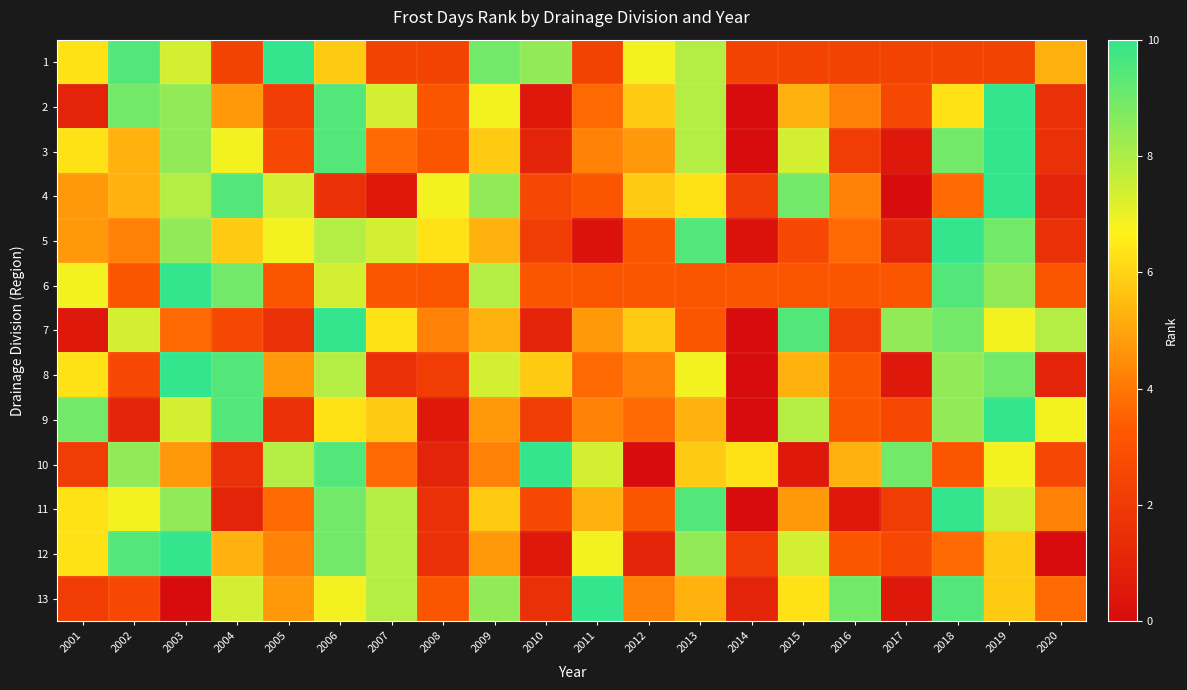

Reading left to right, extract all data points from this chart.

1: 2001=6.3	2002=9.5	2003=7.4	2004=2.4	2005=10.0	2006=5.8	2007=2.4	2008=2.4	2009=8.9	2010=8.4	2011=2.4	2012=6.8	2013=7.9	2014=2.4	2015=2.4	2016=2.4	2017=2.4	2018=2.4	2019=2.4	2020=5.3
2: 2001=1.1	2002=8.9	2003=8.4	2004=4.7	2005=2.1	2006=9.5	2007=7.4	2008=3.2	2009=6.8	2010=0.5	2011=3.7	2012=5.8	2013=7.9	2014=0.0	2015=5.3	2016=4.2	2017=2.6	2018=6.3	2019=10.0	2020=1.6
3: 2001=6.3	2002=5.3	2003=8.4	2004=6.8	2005=2.6	2006=9.5	2007=3.7	2008=3.2	2009=5.8	2010=1.1	2011=4.2	2012=4.7	2013=7.9	2014=0.0	2015=7.4	2016=2.1	2017=0.5	2018=8.9	2019=10.0	2020=1.6
4: 2001=4.7	2002=5.3	2003=7.9	2004=9.5	2005=7.4	2006=1.6	2007=0.5	2008=6.8	2009=8.4	2010=2.6	2011=3.2	2012=5.8	2013=6.3	2014=2.1	2015=8.9	2016=4.2	2017=0.0	2018=3.7	2019=10.0	2020=1.1
5: 2001=4.7	2002=4.2	2003=8.4	2004=5.8	2005=6.8	2006=7.9	2007=7.4	2008=6.3	2009=5.3	2010=2.1	2011=0.3	2012=3.2	2013=9.5	2014=0.3	2015=2.6	2016=3.7	2017=1.1	2018=10.0	2019=8.9	2020=1.6
6: 2001=6.8	2002=3.2	2003=10.0	2004=8.9	2005=3.2	2006=7.4	2007=3.2	2008=3.2	2009=7.9	2010=3.2	2011=3.2	2012=3.2	2013=3.2	2014=3.2	2015=3.2	2016=3.2	2017=3.2	2018=9.5	2019=8.4	2020=3.2
7: 2001=0.5	2002=7.4	2003=3.7	2004=2.6	2005=1.6	2006=10.0	2007=6.3	2008=4.2	2009=5.3	2010=1.1	2011=4.7	2012=5.8	2013=3.2	2014=0.0	2015=9.5	2016=2.1	2017=8.4	2018=8.9	2019=6.8	2020=7.9
8: 2001=6.3	2002=2.6	2003=10.0	2004=9.5	2005=4.7	2006=7.9	2007=1.6	2008=2.1	2009=7.4	2010=5.8	2011=3.7	2012=4.2	2013=6.8	2014=0.0	2015=5.3	2016=3.2	2017=0.5	2018=8.4	2019=8.9	2020=1.1
9: 2001=8.9	2002=1.1	2003=7.4	2004=9.5	2005=1.6	2006=6.3	2007=5.8	2008=0.5	2009=4.7	2010=2.1	2011=4.2	2012=3.7	2013=5.3	2014=0.0	2015=7.9	2016=3.2	2017=2.6	2018=8.4	2019=10.0	2020=6.8
10: 2001=2.1	2002=8.4	2003=4.7	2004=1.6	2005=7.9	2006=9.5	2007=3.7	2008=1.1	2009=4.2	2010=10.0	2011=7.4	2012=0.0	2013=5.8	2014=6.3	2015=0.5	2016=5.3	2017=8.9	2018=3.2	2019=6.8	2020=2.6
11: 2001=6.3	2002=6.8	2003=8.4	2004=1.1	2005=3.7	2006=8.9	2007=7.9	2008=1.6	2009=5.8	2010=2.6	2011=5.3	2012=3.2	2013=9.5	2014=0.0	2015=4.7	2016=0.5	2017=2.1	2018=10.0	2019=7.4	2020=4.2
12: 2001=6.3	2002=9.5	2003=10.0	2004=5.3	2005=4.2	2006=8.9	2007=7.9	2008=1.6	2009=4.7	2010=0.5	2011=6.8	2012=1.1	2013=8.4	2014=2.1	2015=7.4	2016=3.2	2017=2.6	2018=3.7	2019=5.8	2020=0.0
13: 2001=2.1	2002=2.6	2003=0.0	2004=7.4	2005=4.7	2006=6.8	2007=7.9	2008=3.2	2009=8.4	2010=1.6	2011=10.0	2012=4.2	2013=5.3	2014=1.1	2015=6.3	2016=8.9	2017=0.5	2018=9.5	2019=5.8	2020=3.7